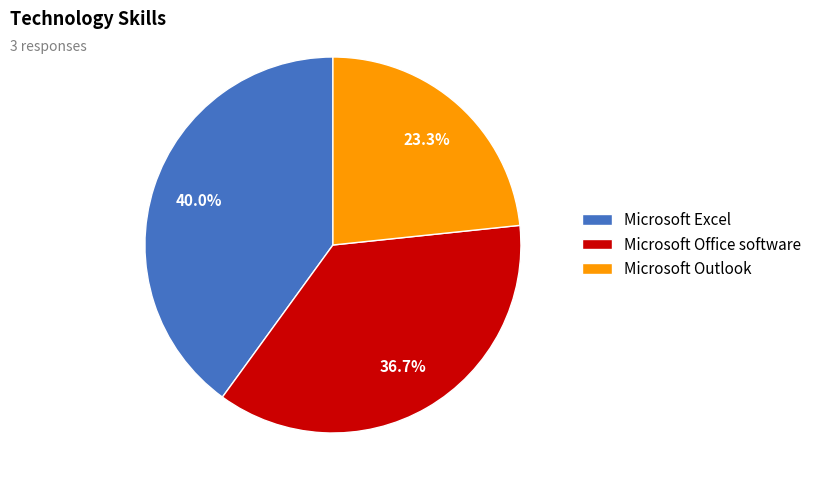

To the nearest percent, what percentage of the pie is Microsoft Excel?

40%